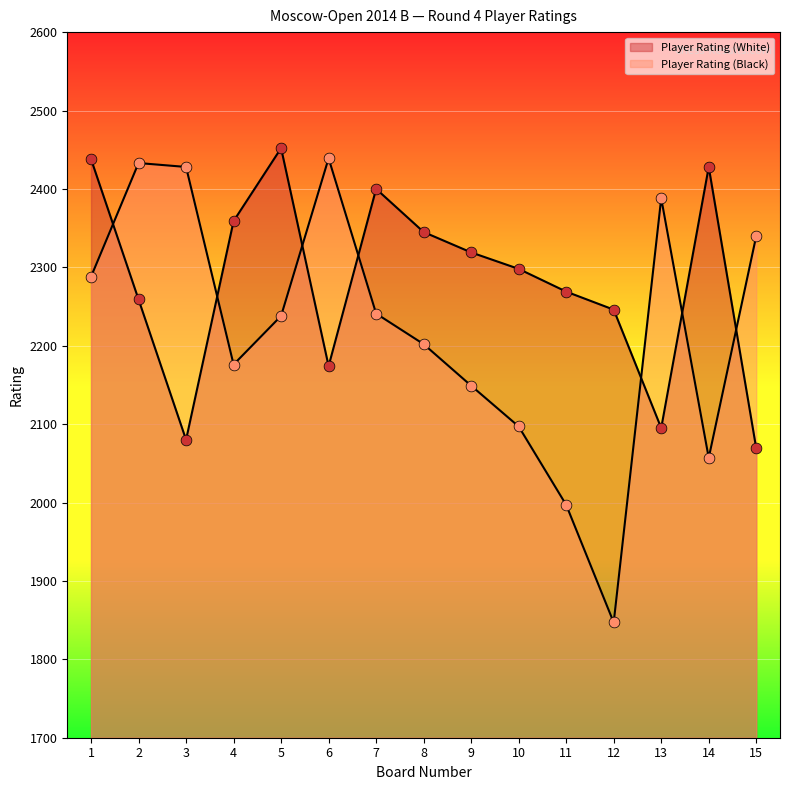

Which series contains the lowest Y value?

Player Rating (Black)